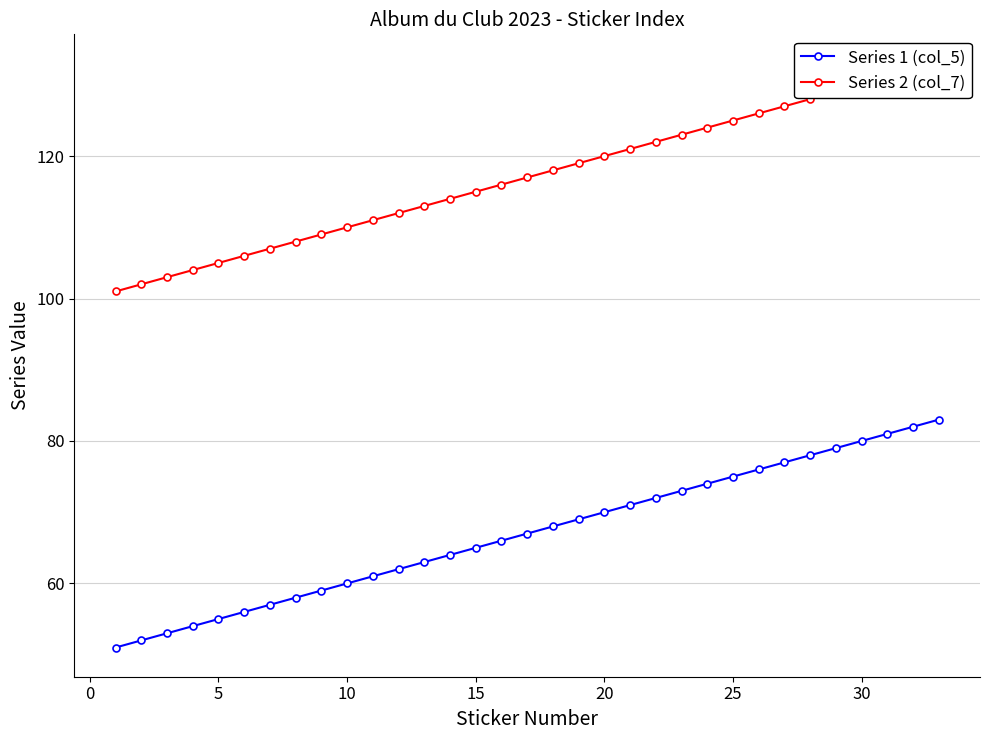

Does the chart display data point markers on the line(s)?

Yes